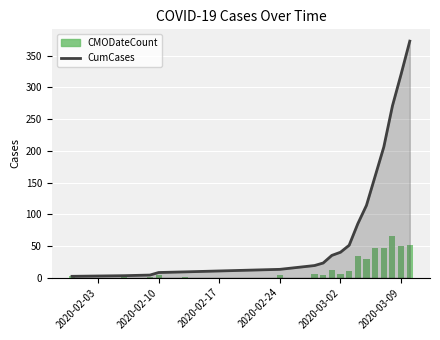

Count the number of values greater than 11.

8